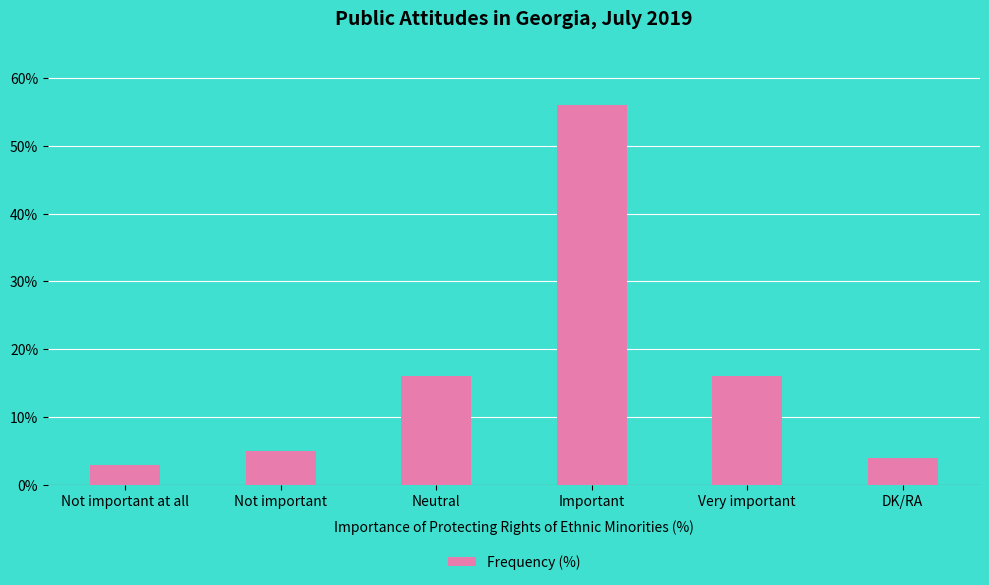

Reading right to left, what are all the values shown in this chart?

DK/RA=4	Very important=16	Important=56	Neutral=16	Not important=5	Not important at all=3